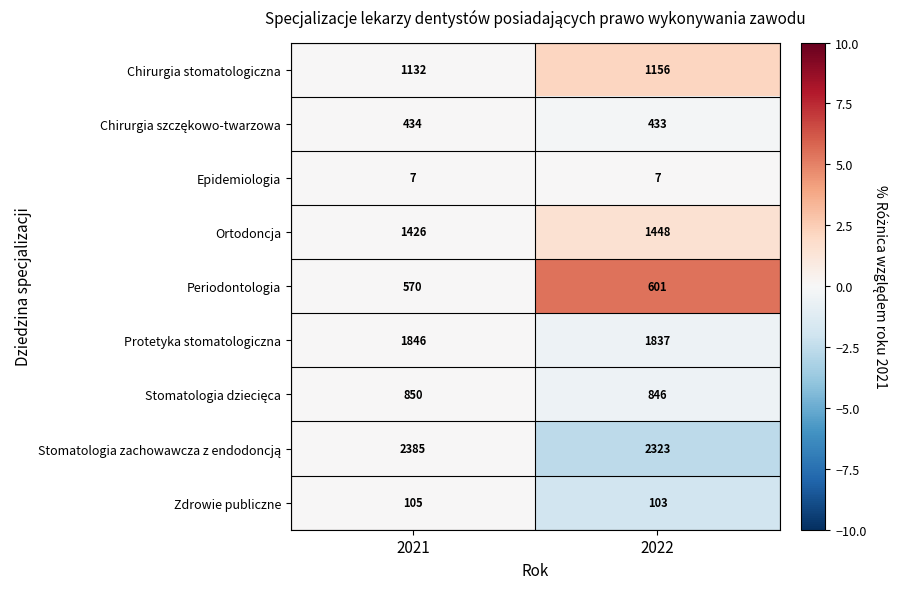

What is the difference between the highest and lowest values at 2021?

2378